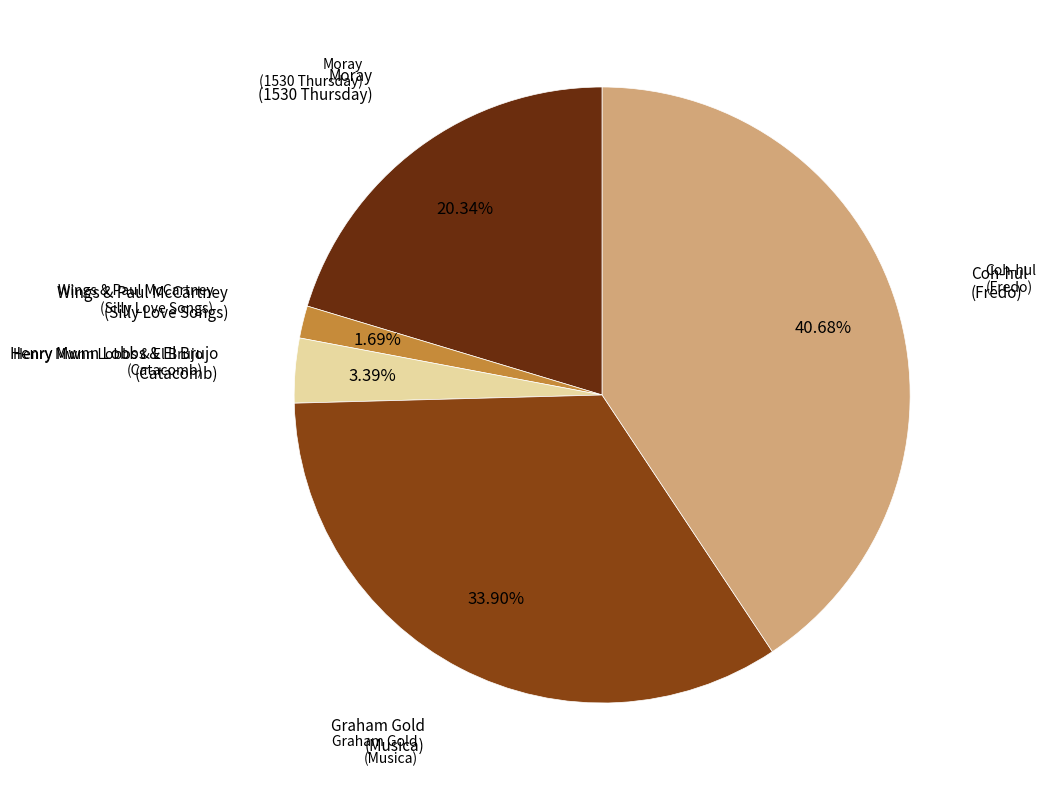

Does any single category account for the majority?

No